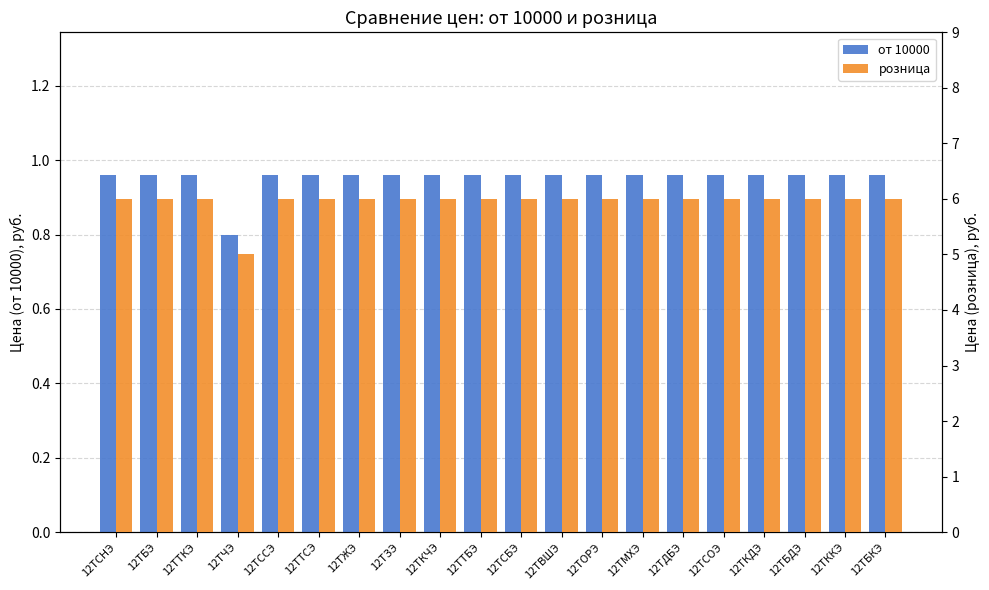

Which category has the lowest value in the от 10000 series?

12ТЧЭ